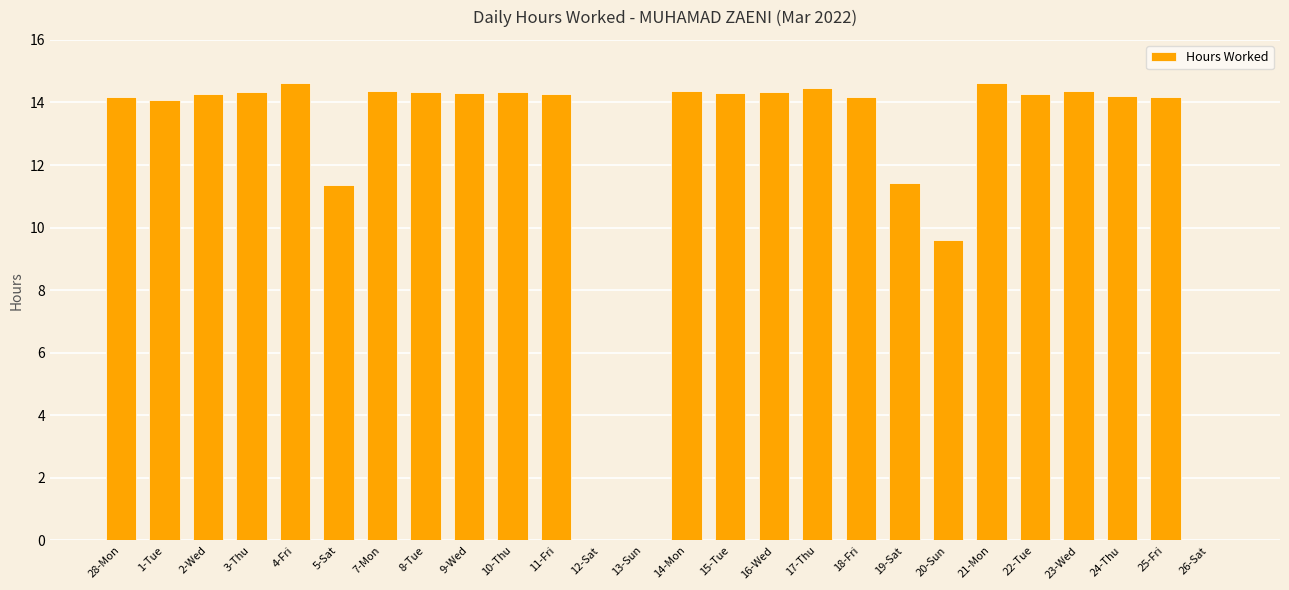

What is the change in value from 16-Wed to 25-Fri?

-0.1